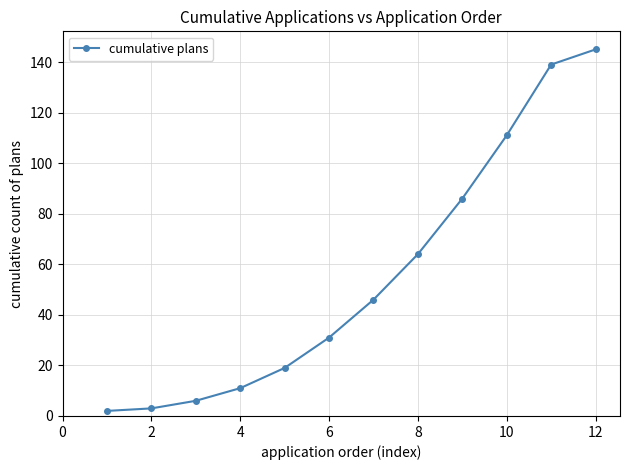

What is the value of the 9th point from the left?

86